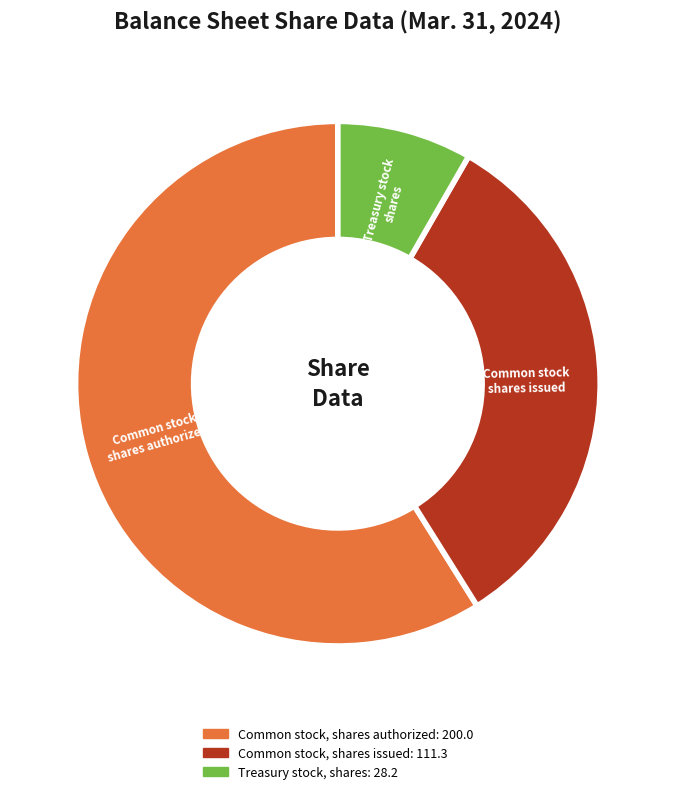

Combined, do Common stock, shares issued and Common stock, shares authorized account for over 50%?

Yes